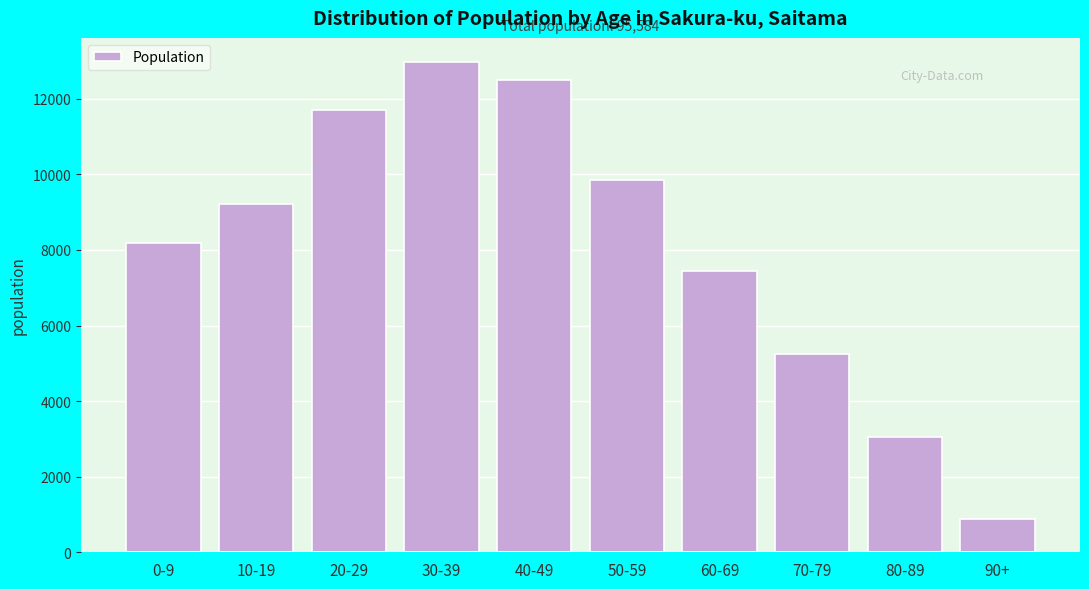

Reading left to right, transcribe all the data shown in this chart.

0-9=8194	10-19=9230	20-29=11718	30-39=12965	40-49=12507	50-59=9840	60-69=7440	70-79=5240	80-89=3040	90+=873